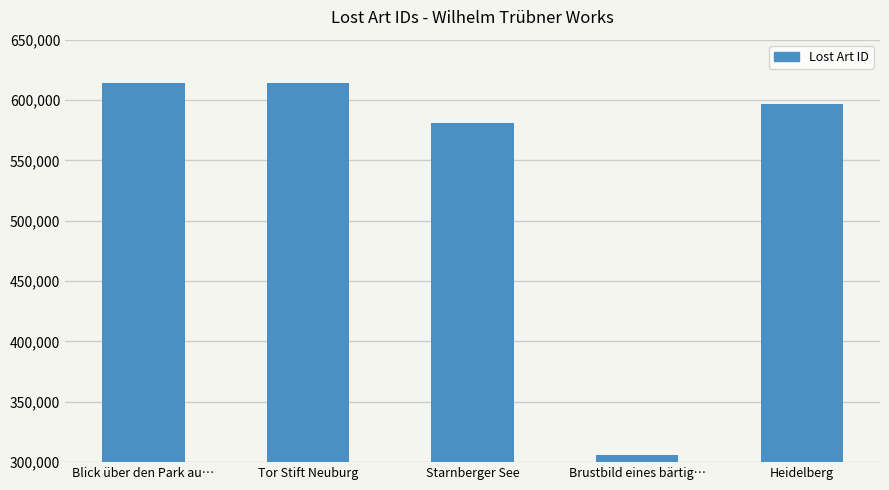

True or false: the data shows 956165 at Heidelberg.

False